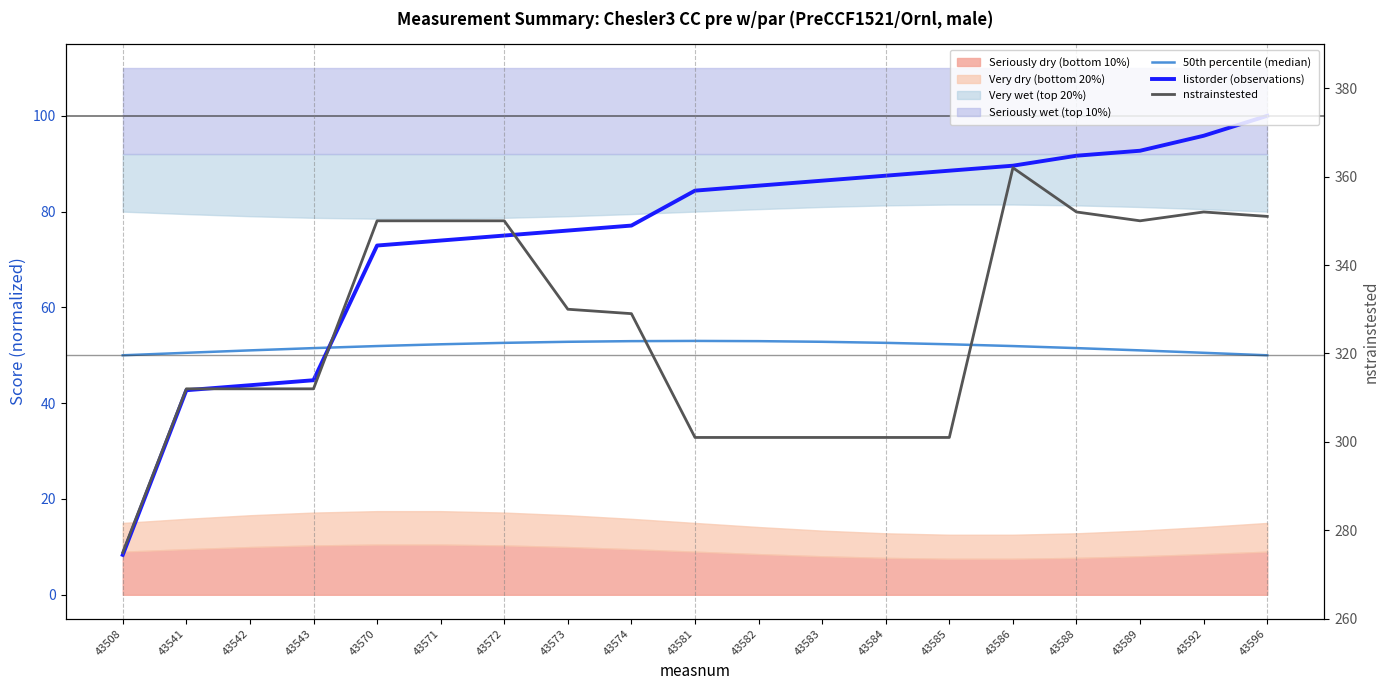

Is it true that nstrainstested equals 301.0 at 43583?

True